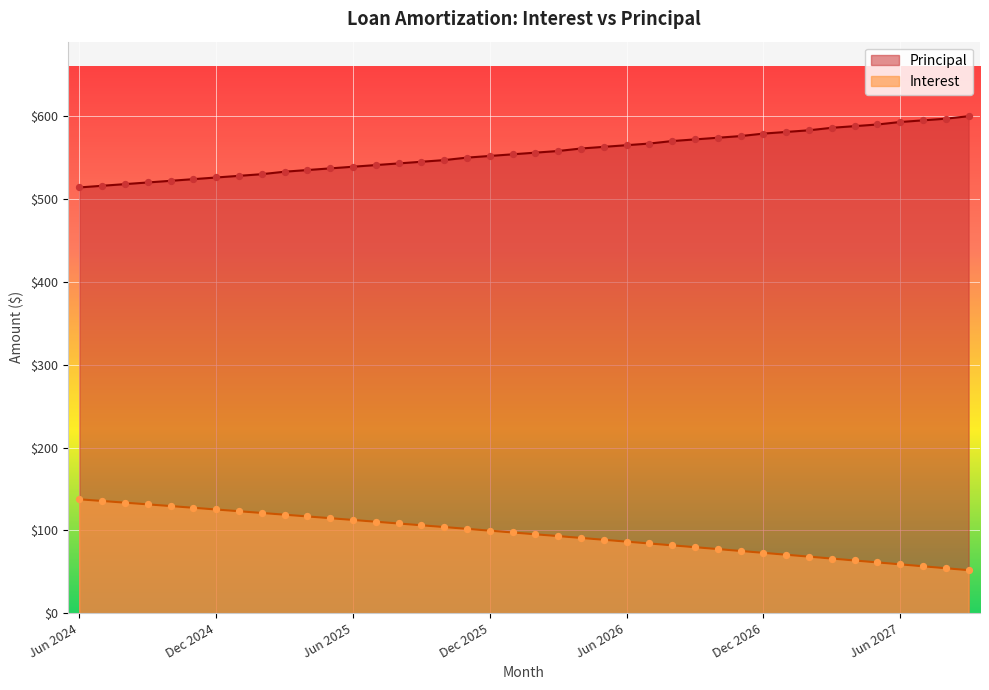

Which series contains the lowest Y value?

Interest